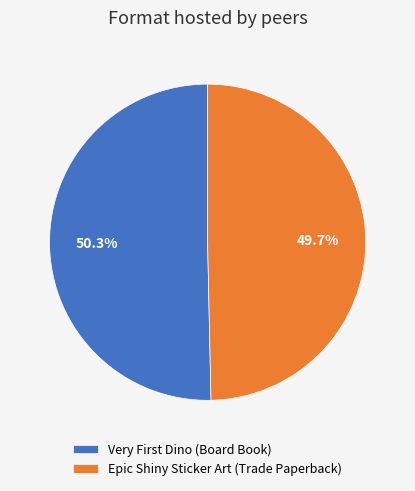

Is there any slice that represents more than half of the pie?

Yes